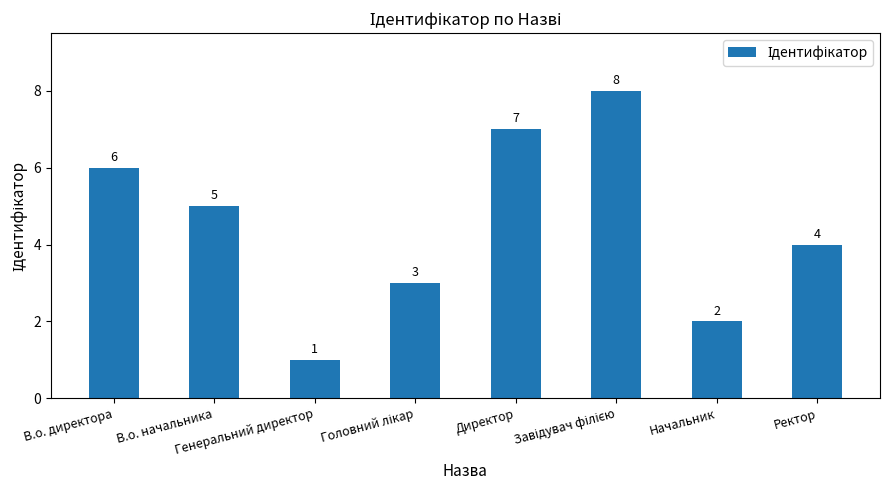

What is the sum of the values at В.о. начальника and Ректор?

9